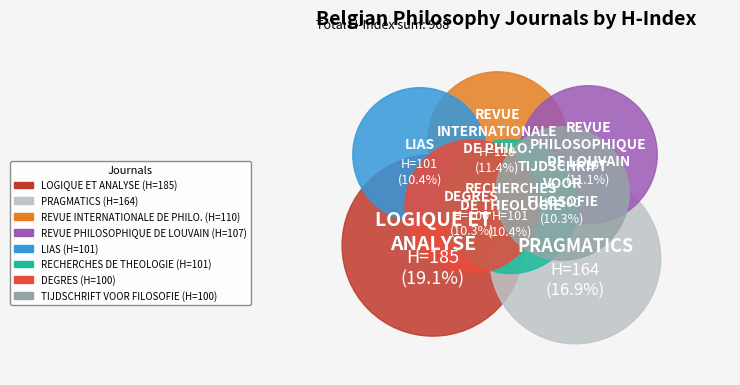

Is it true that Lias is 10% of the pie?

True